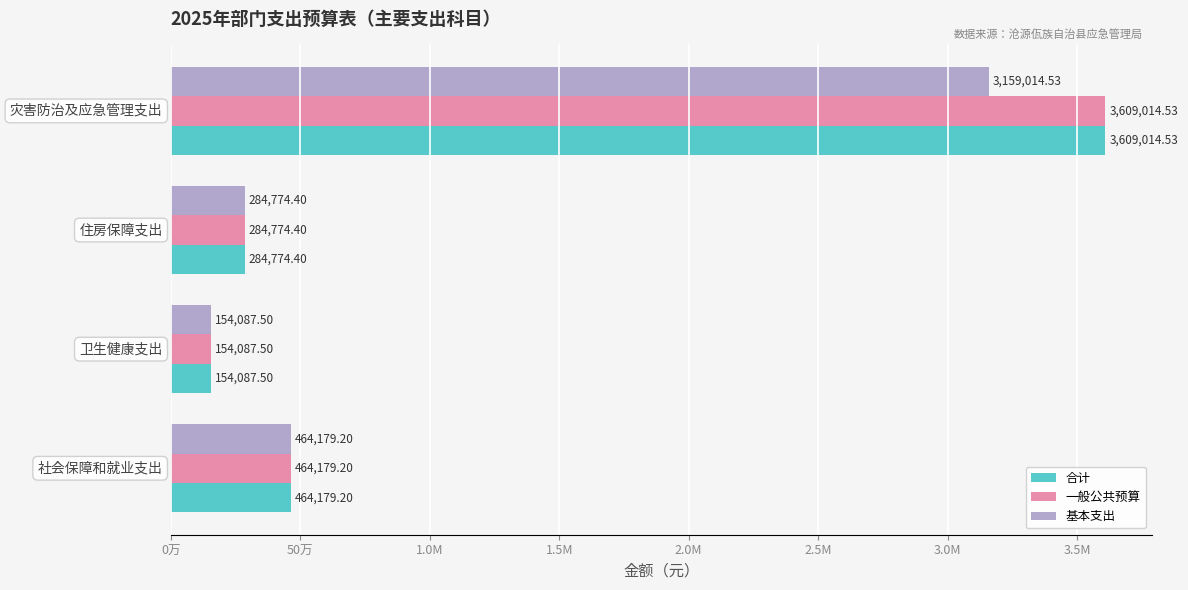

What is the maximum value for 合计?

3609014.5